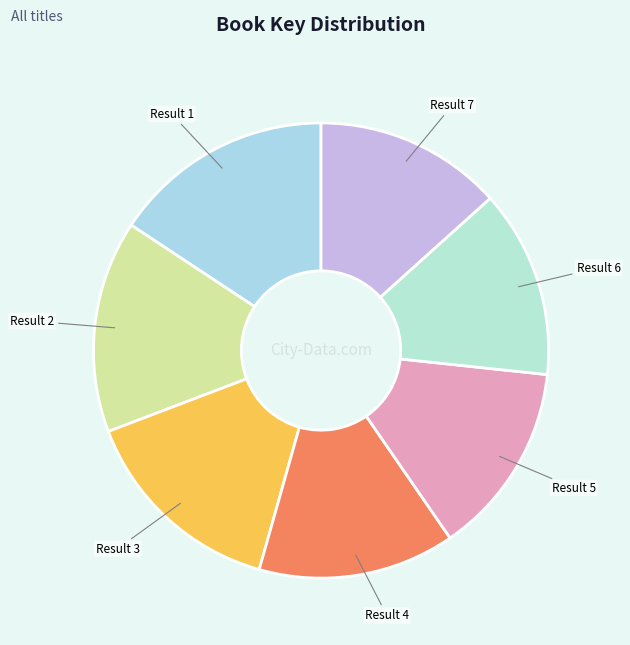

How many segments does this pie chart have?

7